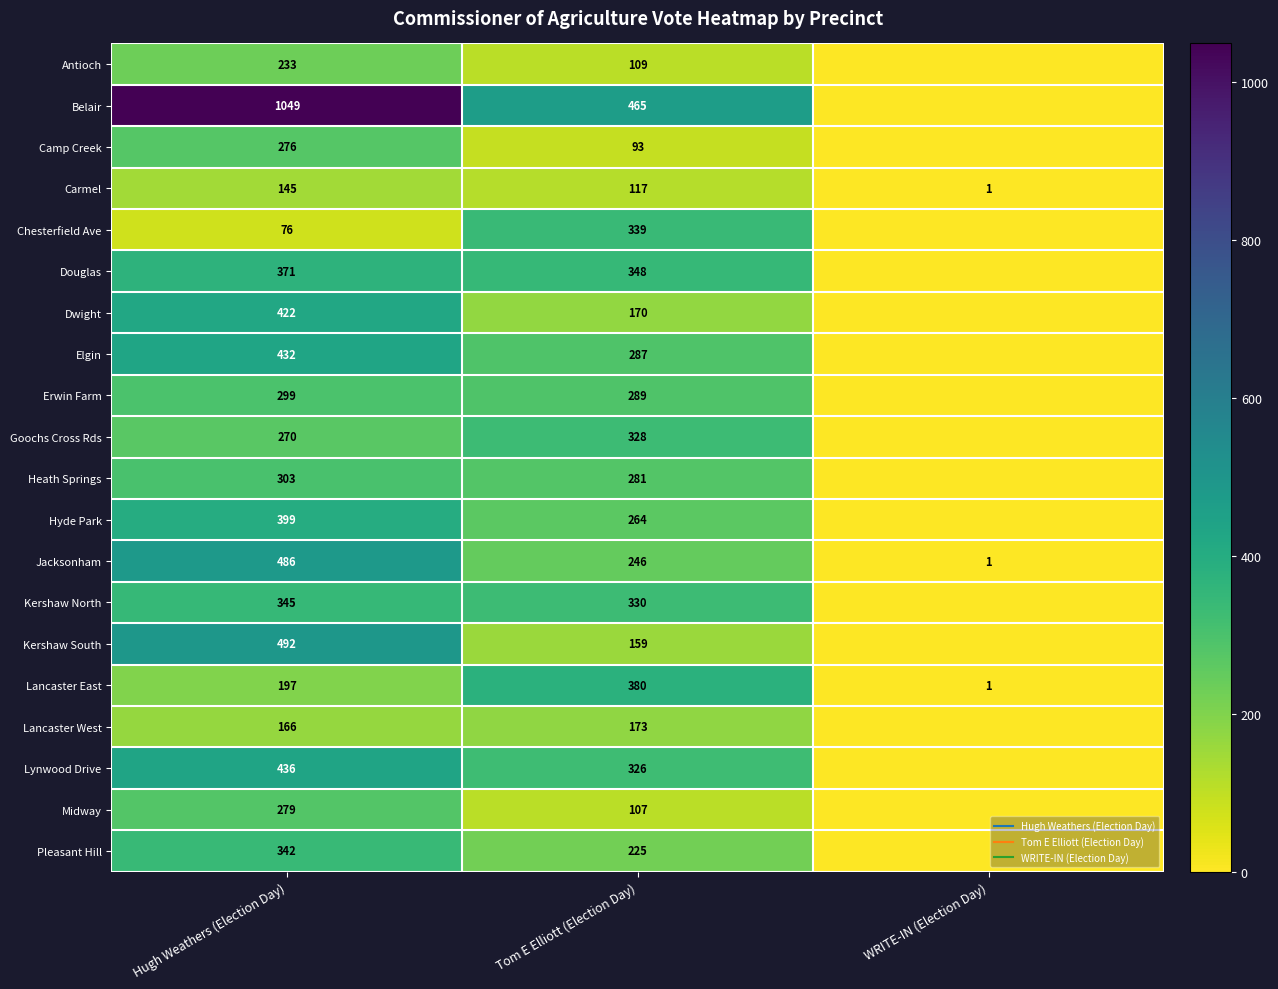

The Lancaster East series shows 624 at Tom E Elliott (Election Day). True or false?

False